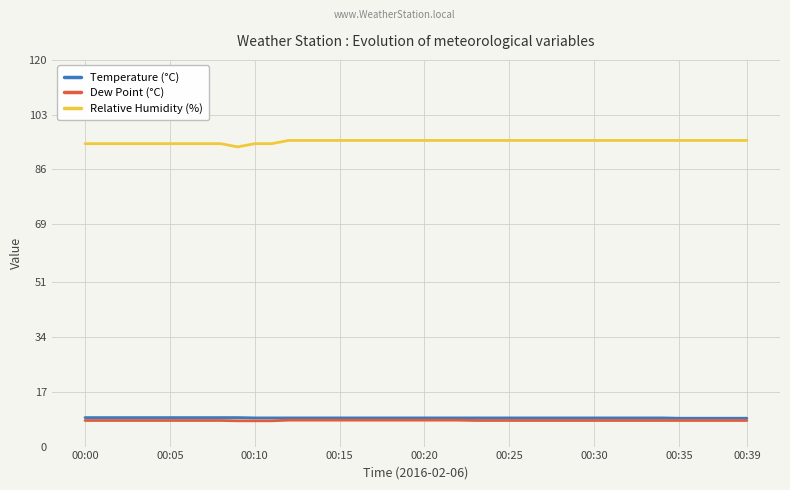

True or false: Temperature (°C) and Relative Humidity (%) intersect in this chart.

False